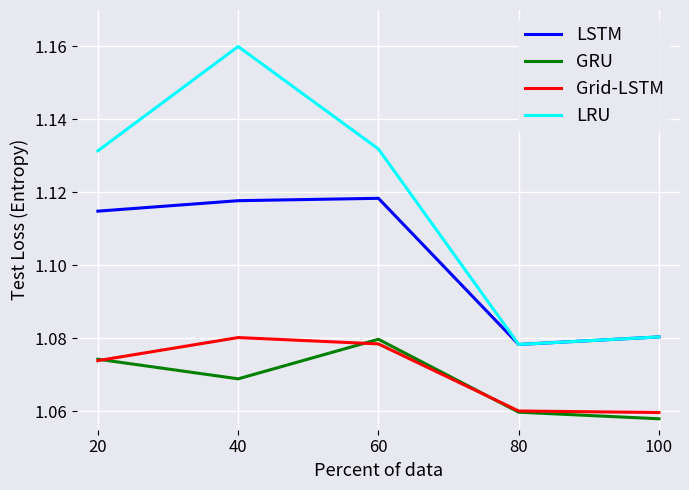

Which series has the largest range (max minus min)?

LRU